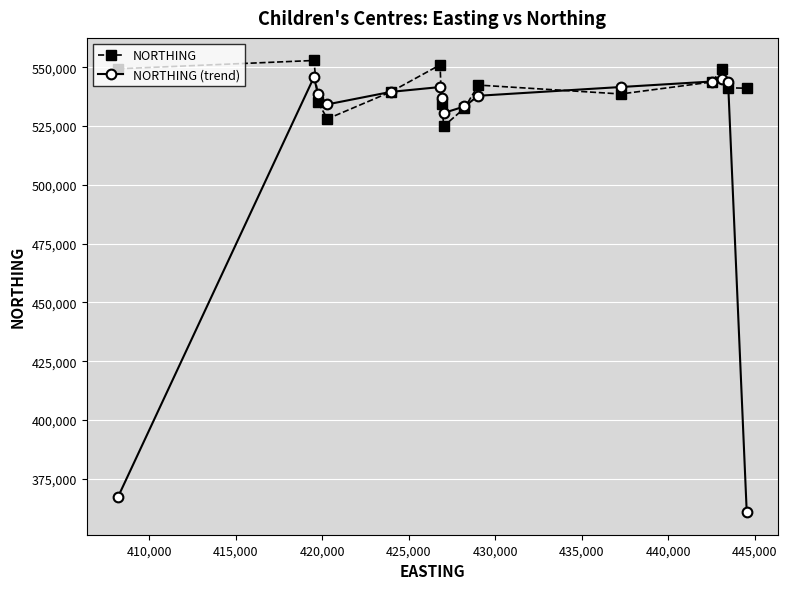

How many values in the NORTHING (trend) series are below 538673?

7